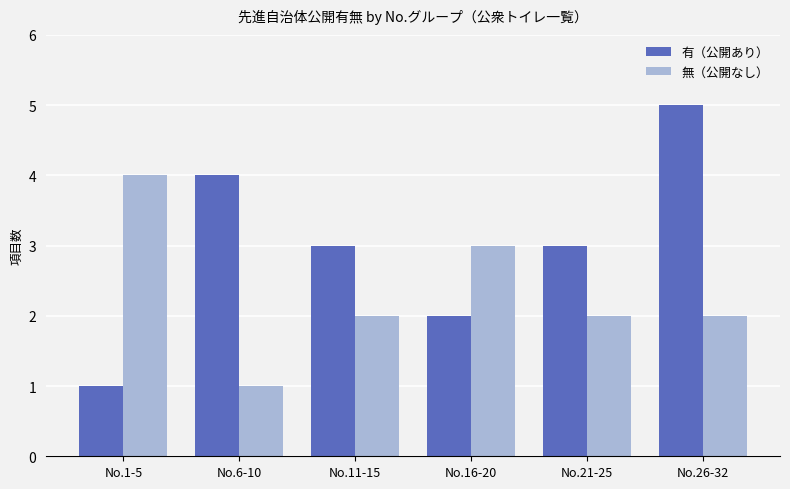

Which label corresponds to the largest value in the chart?

No.26-32